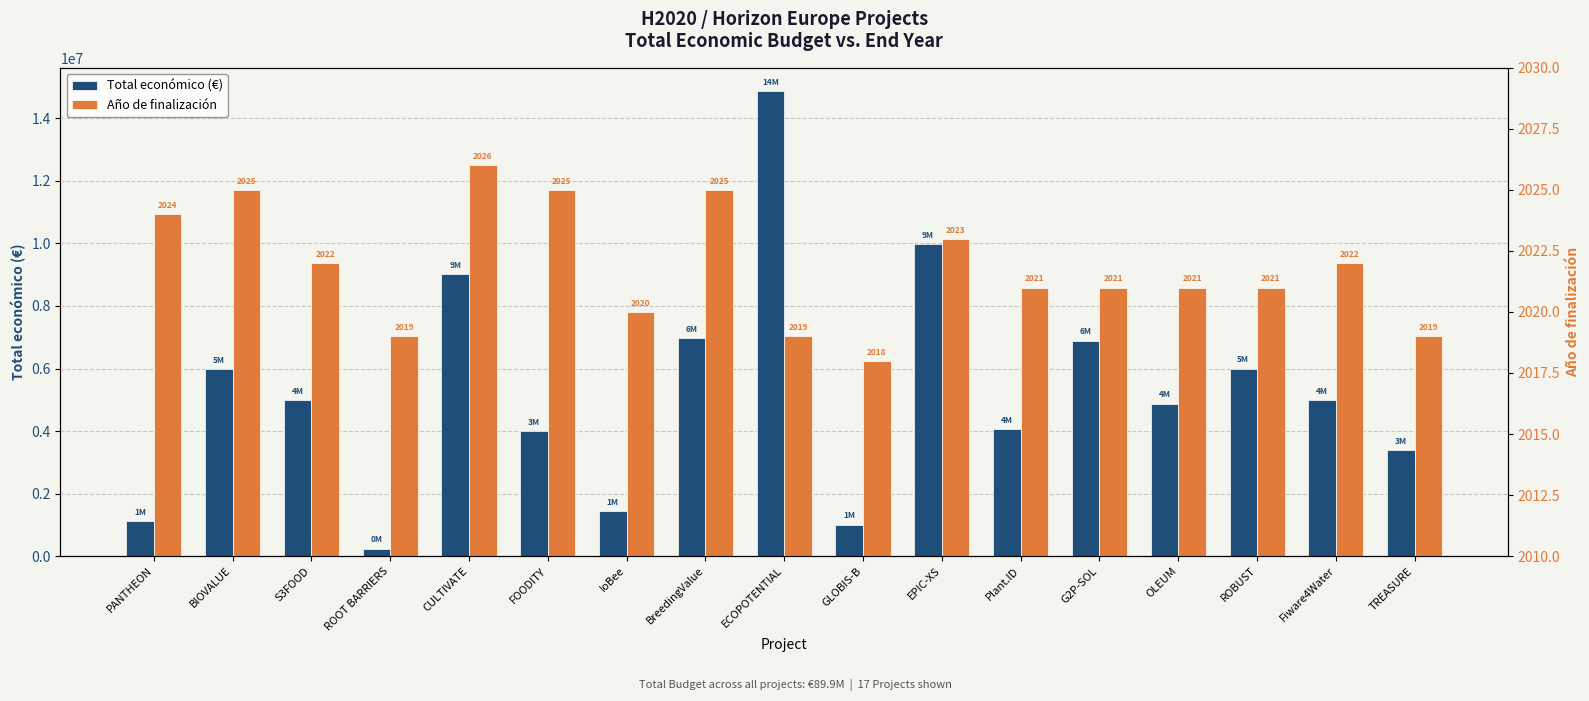

Count the Año de finalización values in the range 2020 to 2024.

9